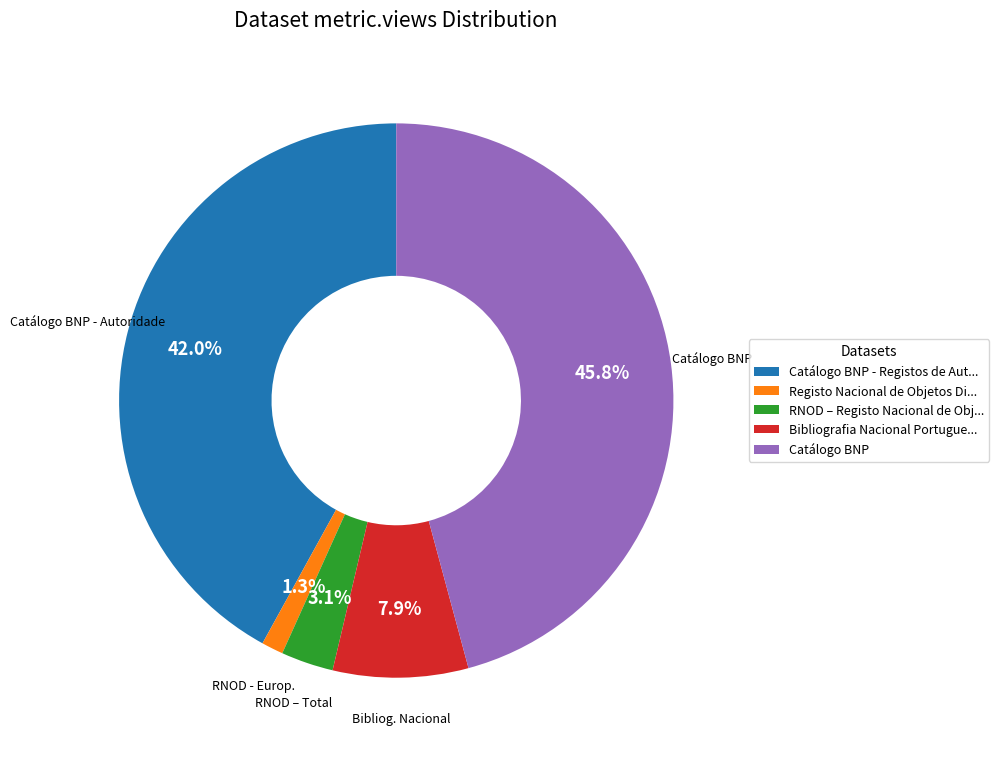

To the nearest percent, what portion does Catálogo BNP represent?

46%